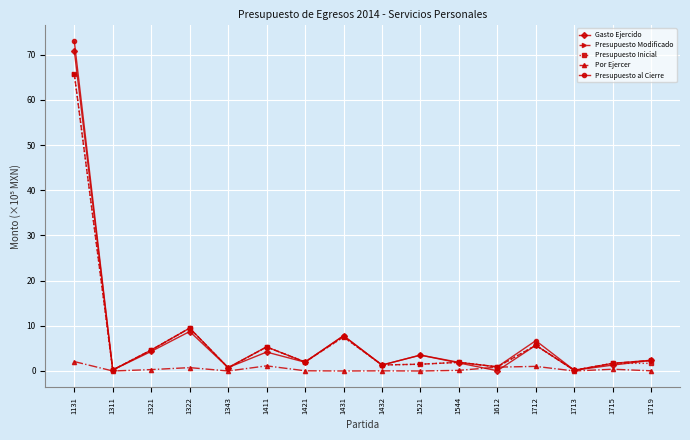

The Presupuesto Modificado series shows 1.3 at 1432. True or false?

True